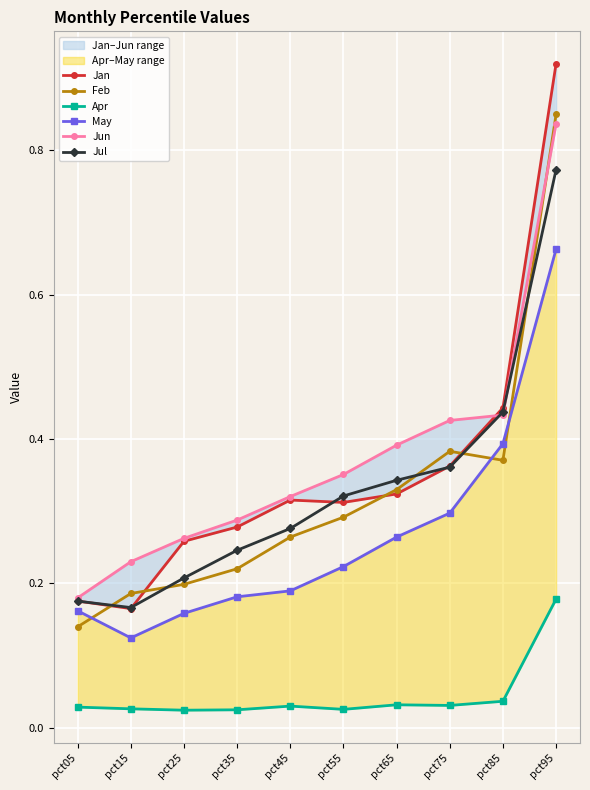

True or false: May has a value of 0.1 at pct15.

True